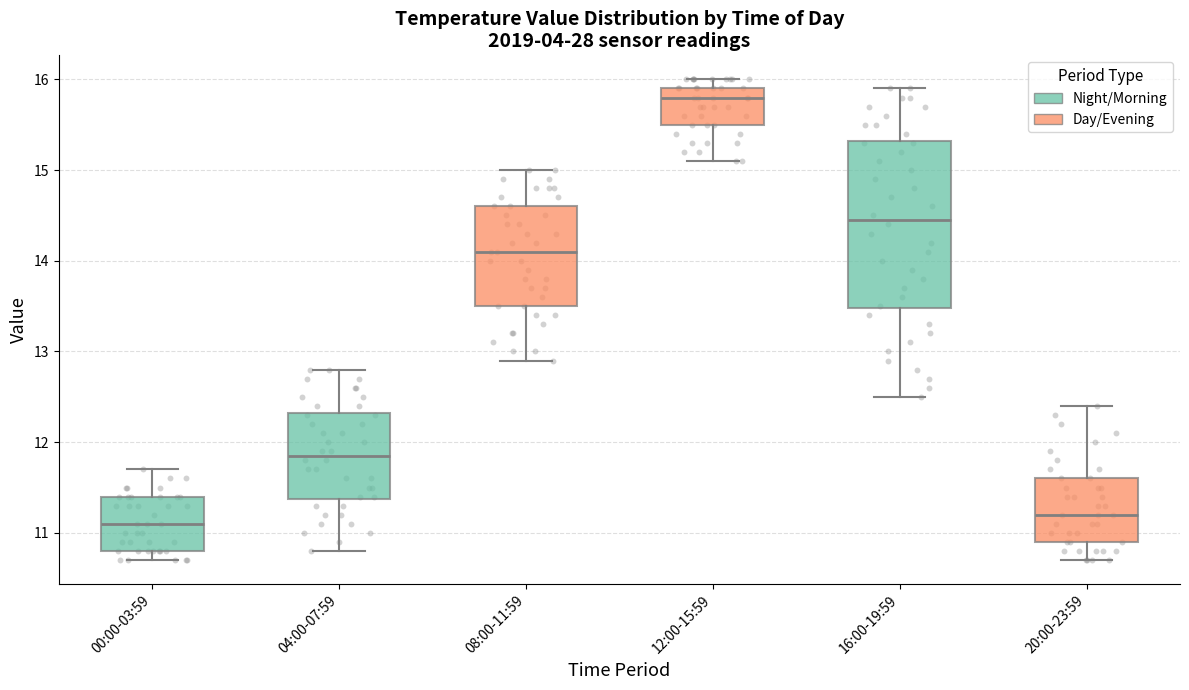

Reading left to right, transcribe this box plot: for each box, give where its median line is, the range the box spans, and where its two whiskers end, as read against the y-axis. The values are not printed on the chart, so give them approximately, as read against the axis.

00:00-03:59: median 11.1, box 10.8 to 11.4, whiskers 10.7 to 11.7
04:00-07:59: median 11.9, box 11.4 to 12.3, whiskers 10.8 to 12.8
08:00-11:59: median 14.1, box 13.5 to 14.6, whiskers 12.9 to 15.0
12:00-15:59: median 15.8, box 15.5 to 15.9, whiskers 15.1 to 16.0
16:00-19:59: median 14.5, box 13.5 to 15.3, whiskers 12.5 to 15.9
20:00-23:59: median 11.2, box 10.9 to 11.6, whiskers 10.7 to 12.4